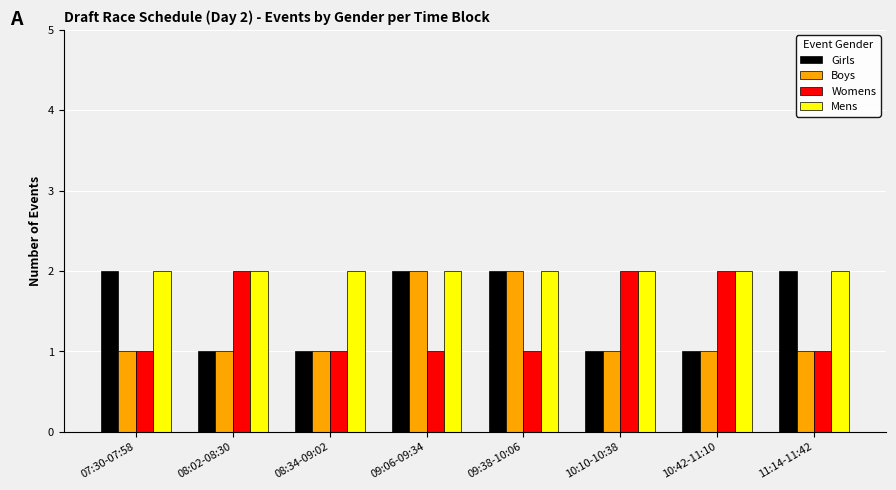

How many bars are there in each group?

4